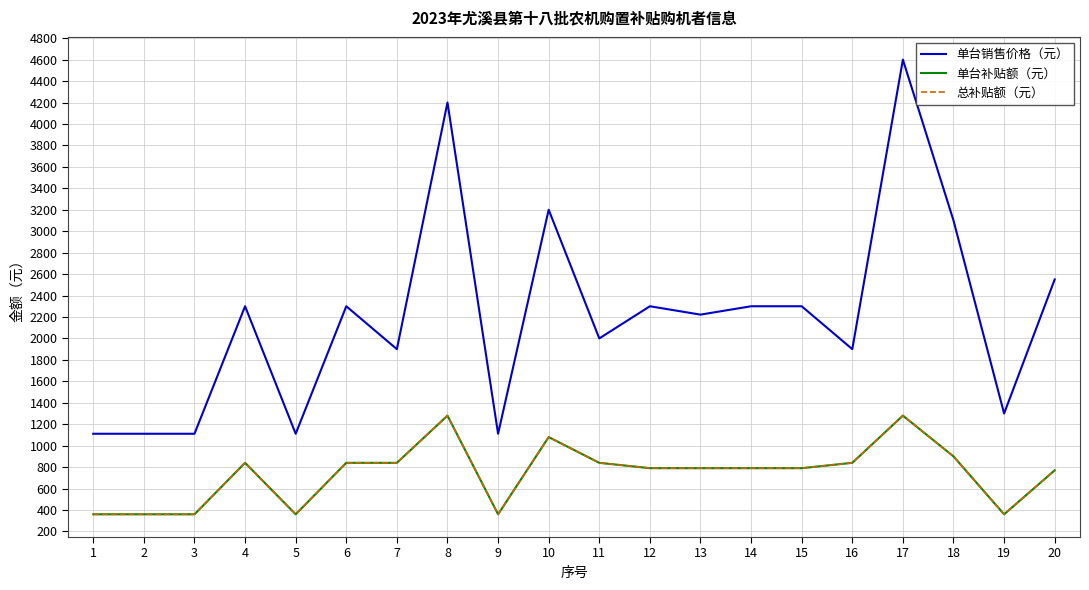

Is this an area chart (filled region under the line)?

No